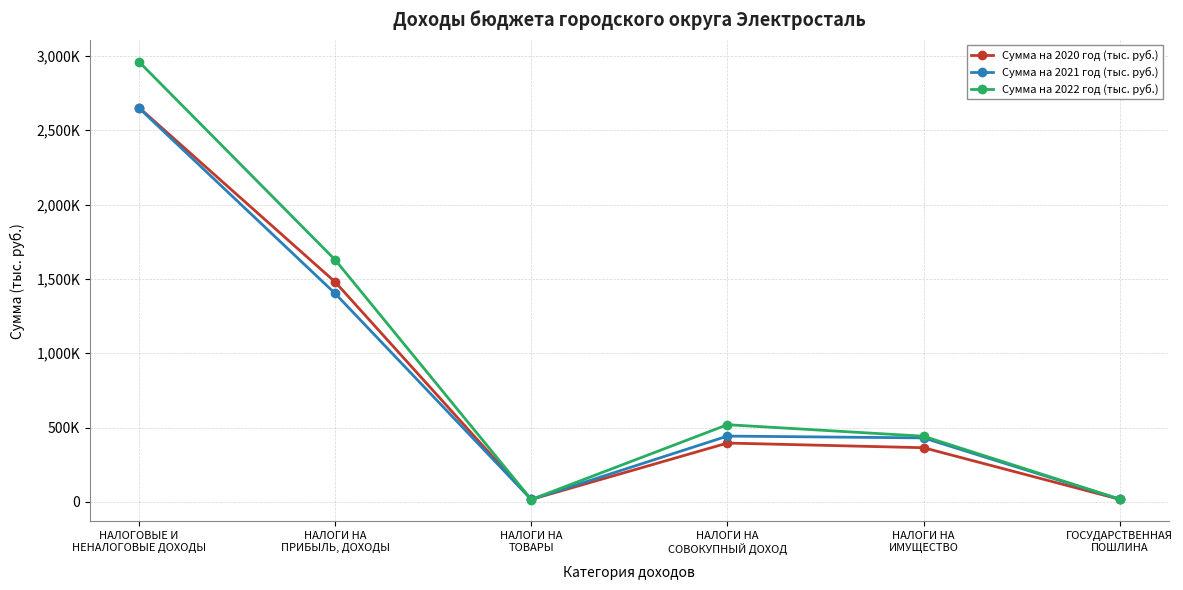

In Сумма на 2022 год (тыс. руб.), how many points are lower than both neighbors (excluding endpoints)?

1